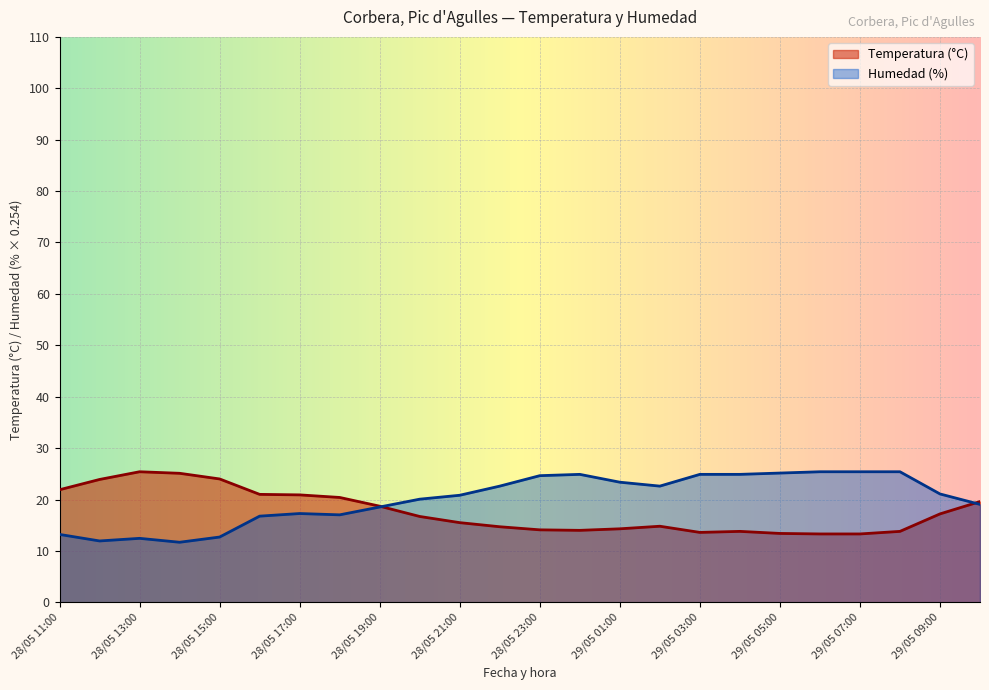

At which label is Temperatura (°C) closest to 19?

28/05 19:00